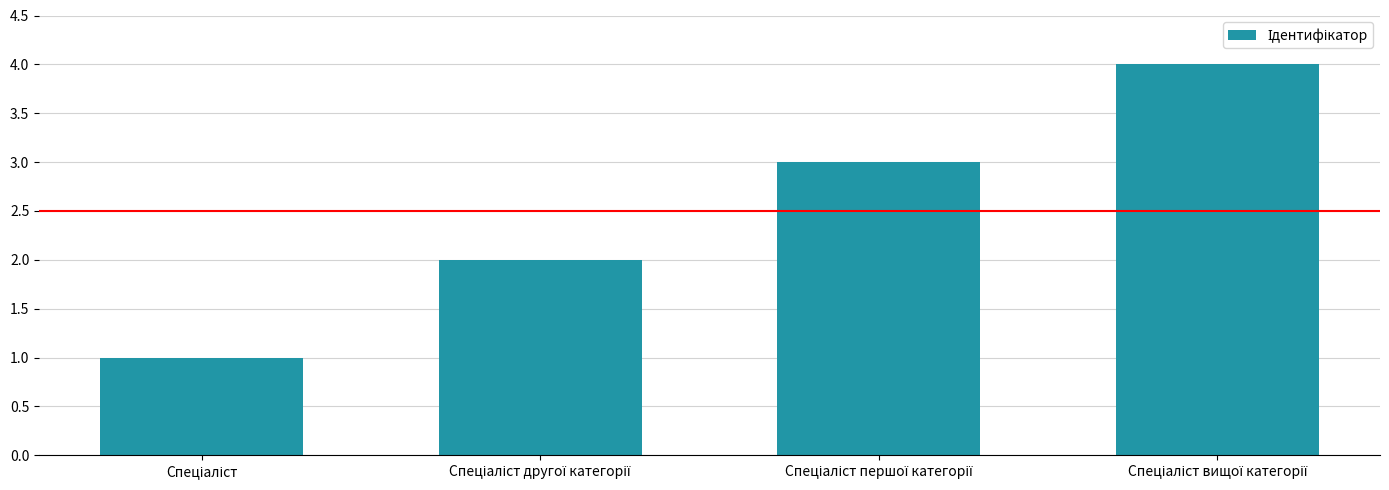

What is the greatest value displayed?

4